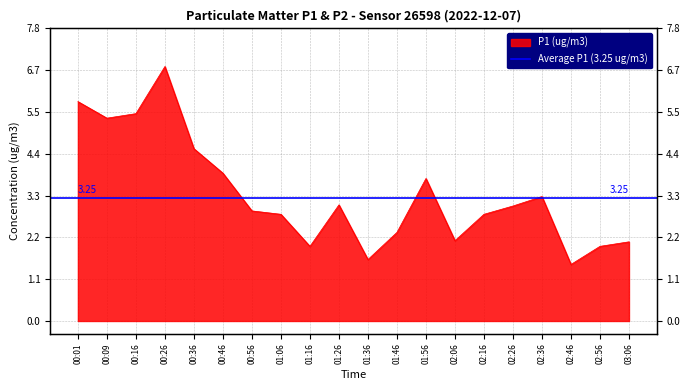

Does the chart have visible grid lines?

Yes